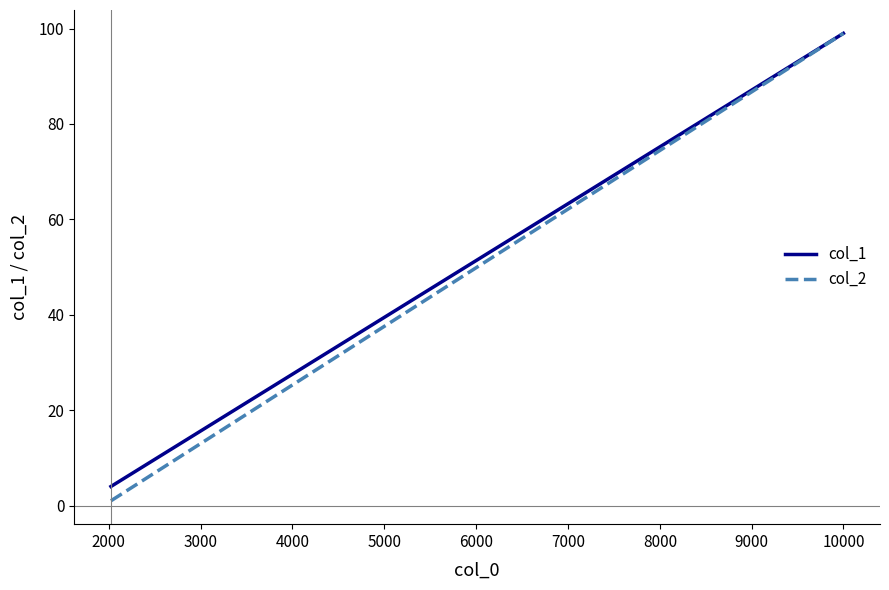

True or false: col_2 and col_1 cross at least once.

False